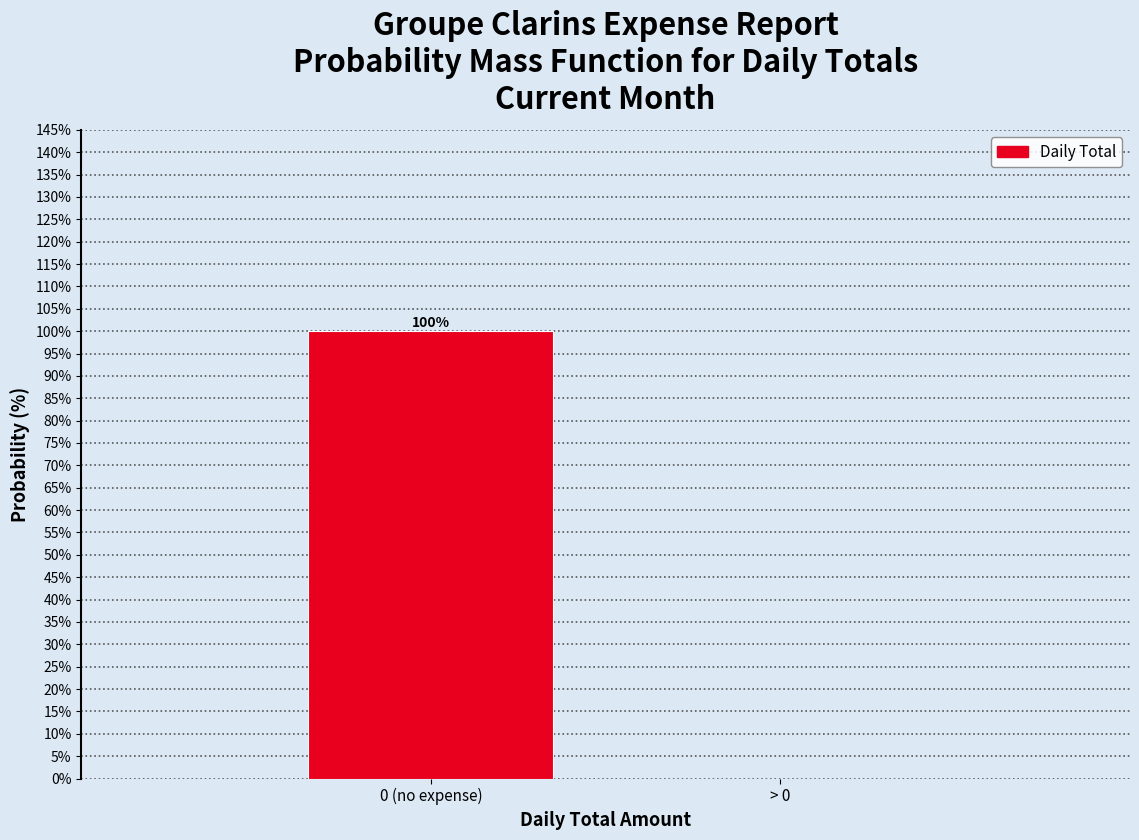

Reading left to right, list all the values displayed in this chart.

0 (no expense)=100	> 0=0